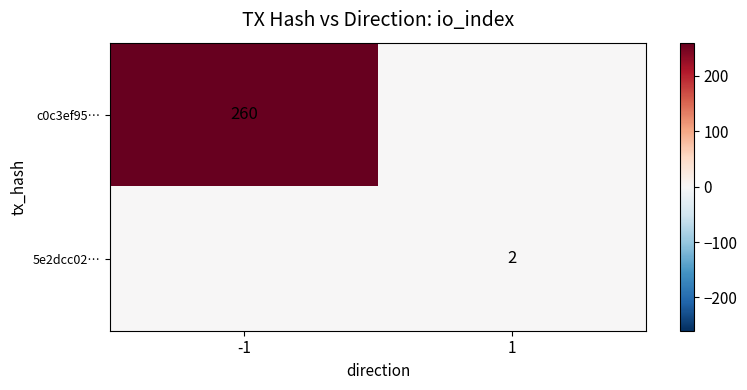

Is the value of 5e2dcc02… at 1 greater than the value of c0c3ef95… at -1?

No